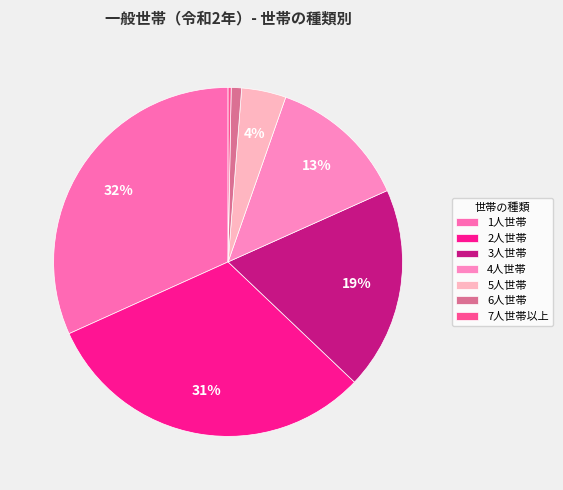

To the nearest percent, what percentage of the pie is 2人世帯?

31%